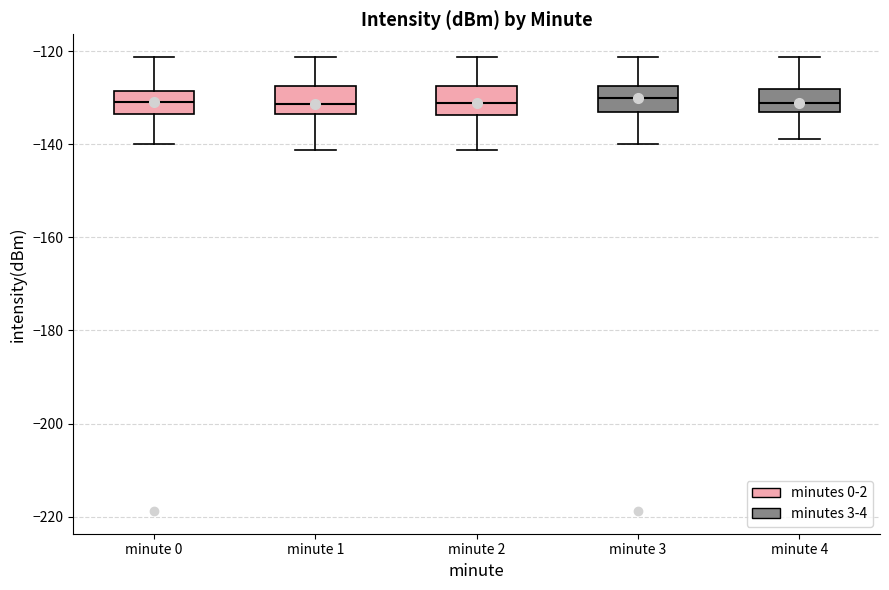

Reading left to right, read every box against the y-axis: the position of its median line, the range the box covers, and the ends of its whiskers. The values are not printed on the chart, so give them approximately, as read against the axis.

minute 0: median -130, box -134 to -128, whiskers -140 to -122
minute 1: median -132, box -134 to -128, whiskers -142 to -122
minute 2: median -132, box -134 to -128, whiskers -142 to -122
minute 3: median -130, box -134 to -128, whiskers -140 to -122
minute 4: median -132, box -134 to -128, whiskers -138 to -122